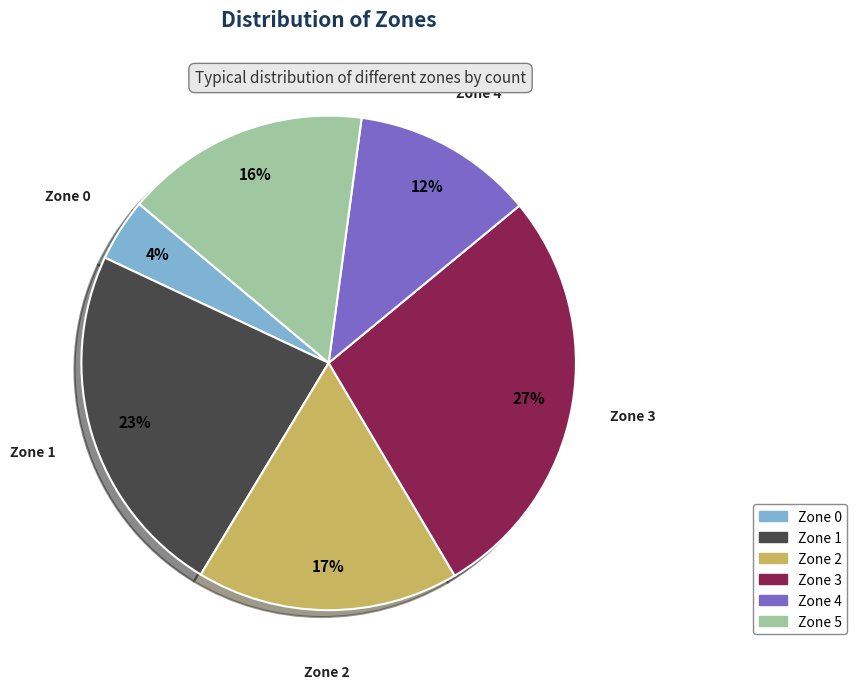

Rank the categories by value from lowest to highest.

Zone 0, Zone 4, Zone 5, Zone 2, Zone 1, Zone 3